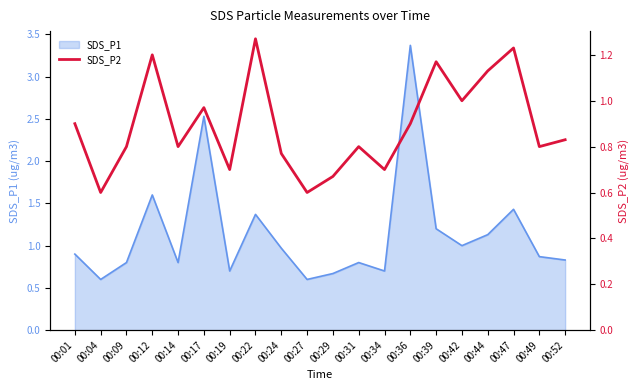

What is the sum of the values at 00:34 and 00:09?

1.5